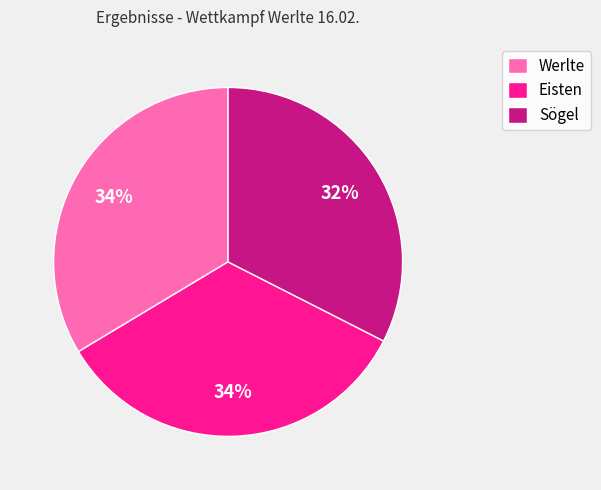

To the nearest percent, what is the combined percentage of Sögel and Werlte?

66%